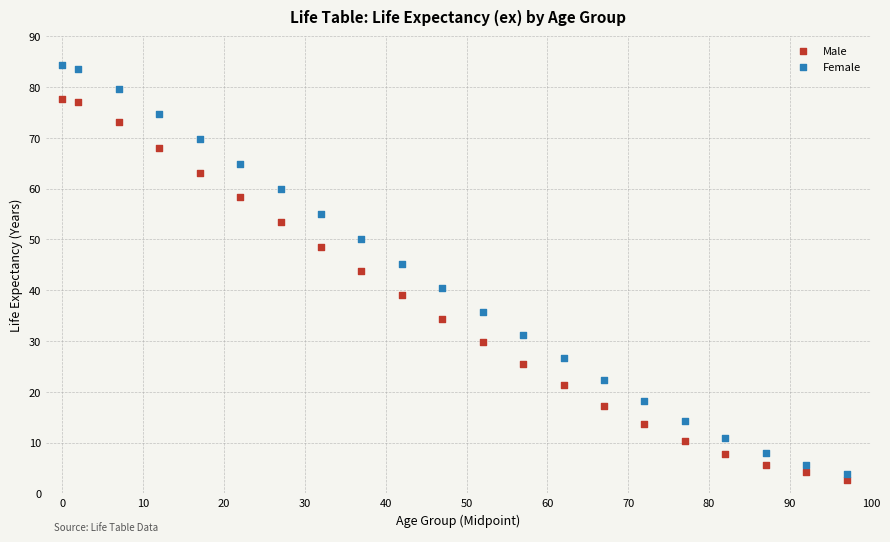

Across all data points, what is the range of X values (max minus min)?

97.0